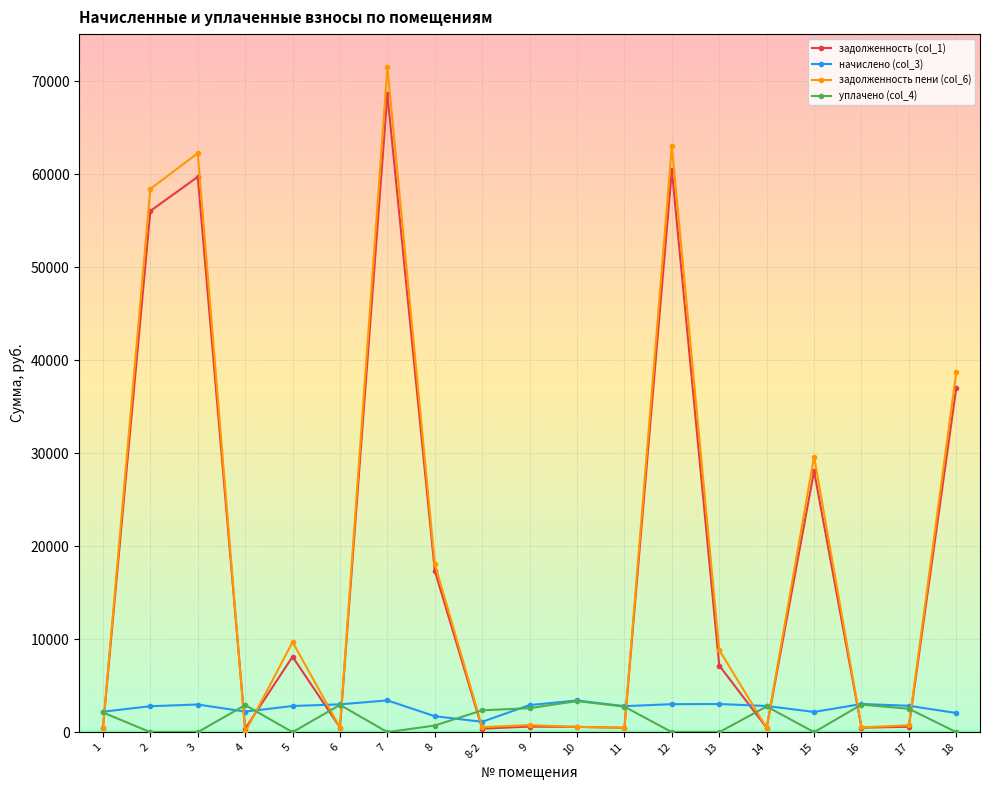

How many values in the уплачено (col_4) series are below 2115?

9